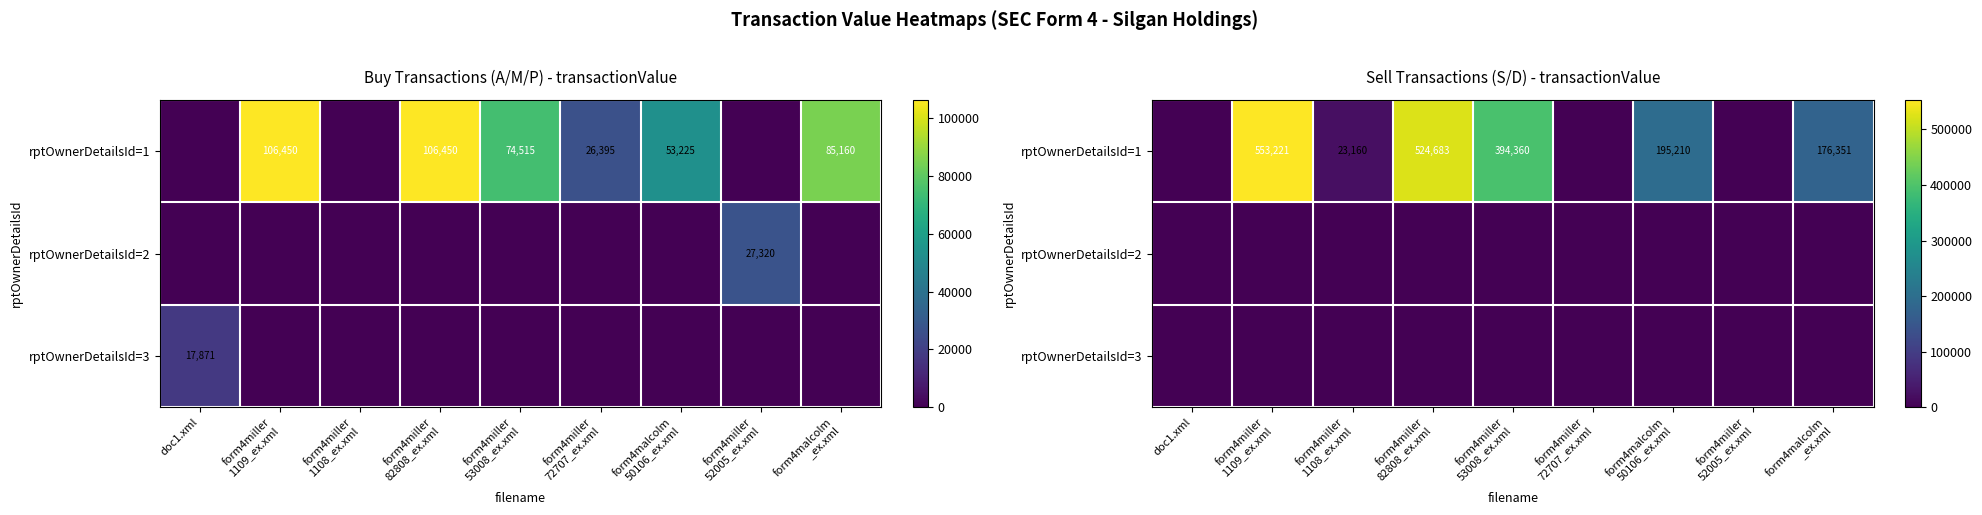

Is it true that rptOwnerDetailsId=1 equals 524683 at form4miller 82808_ex.xml?

True